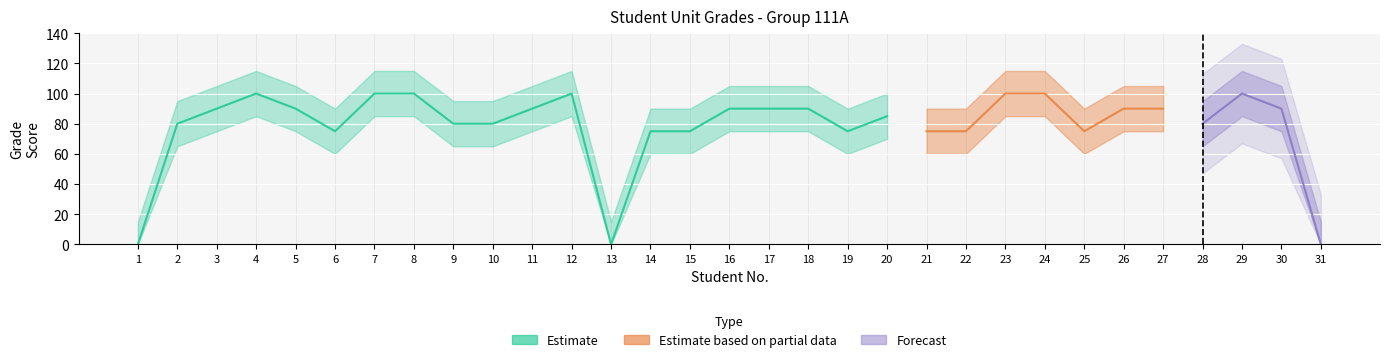

Between 22 and 21, which is larger?

22